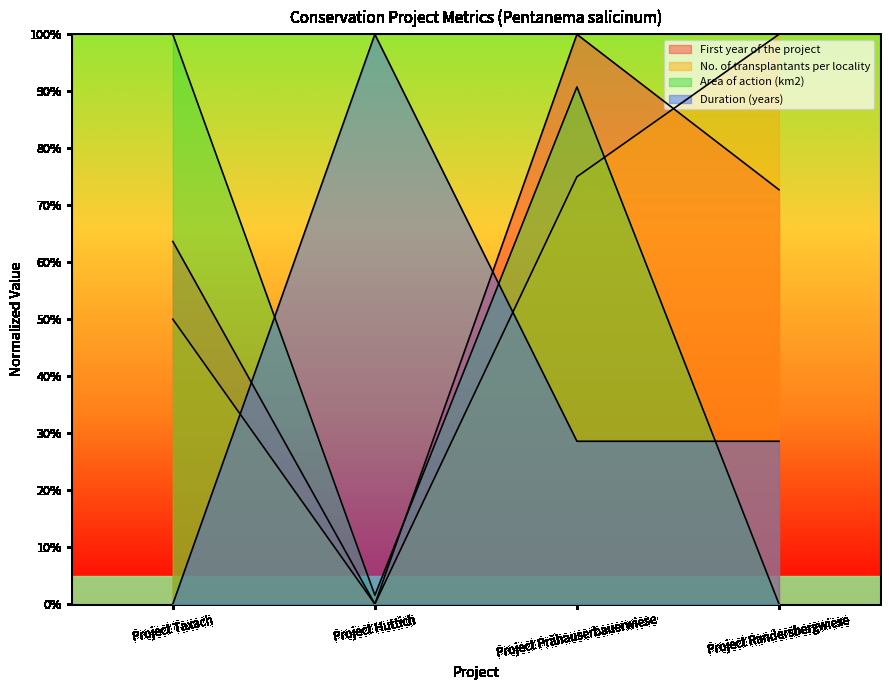

Is the value of No. of transplantants per locality at Project Huttich greater than the value of Duration (years) at Project Huttich?

No